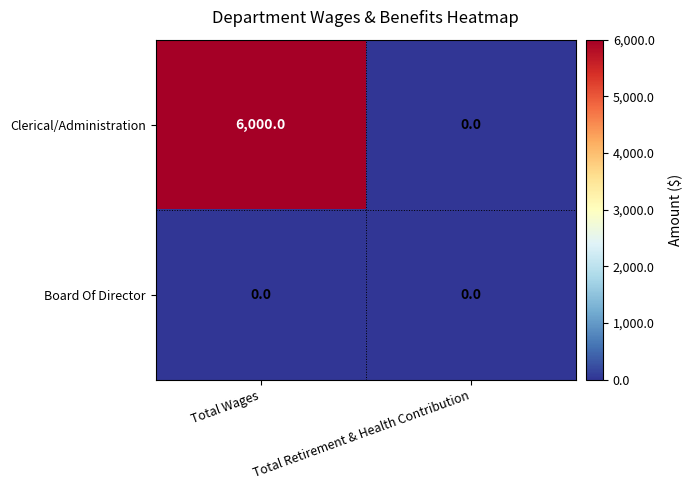

At Total Wages, list the series in order from smallest to largest.

Board Of Director, Clerical/Administration